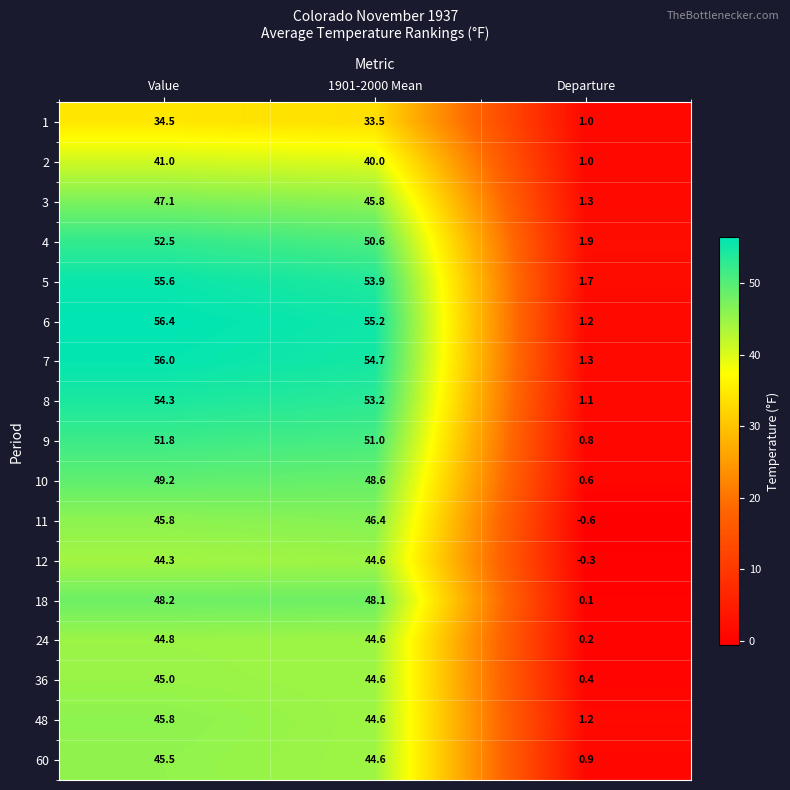

What is the spread (max minus min) of values at Value?

21.9